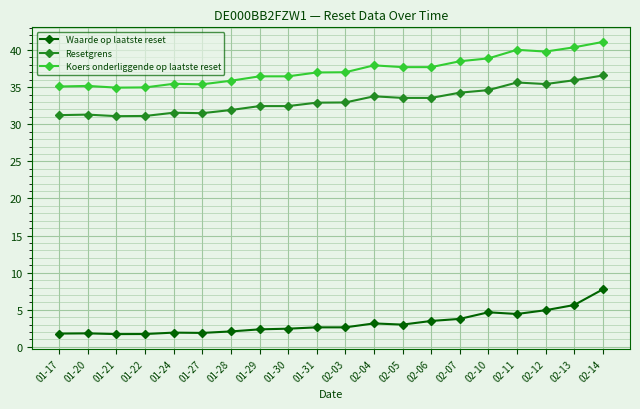

What is the sum of the Koers onderliggende op laatste reset values at 01-28 and 02-14?

77.0